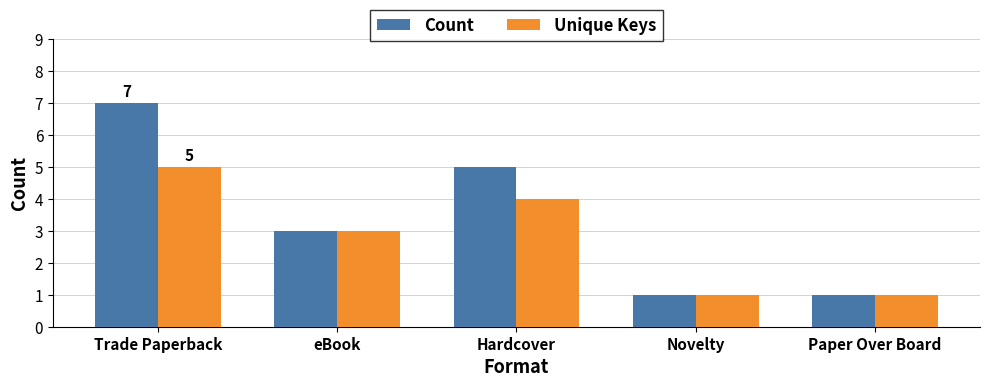

Which series changed the most between Trade Paperback and eBook?

Count